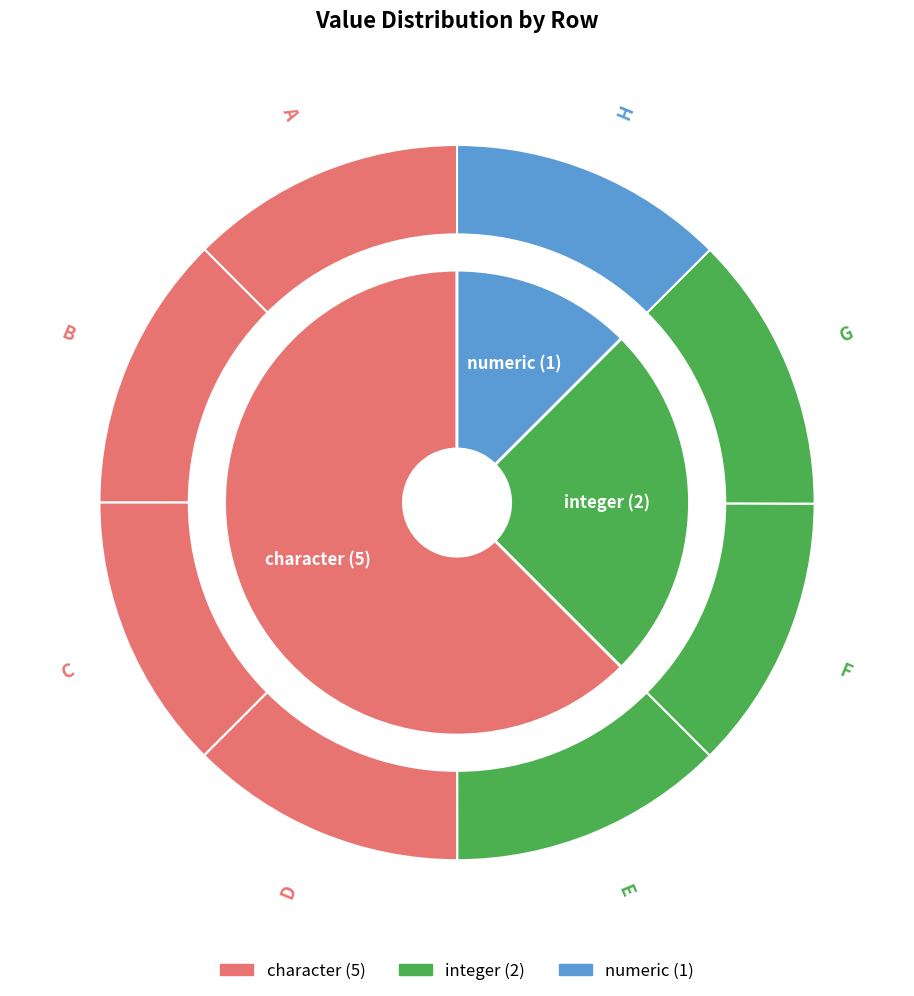

True or false: D accounts for 1% of the total.

False